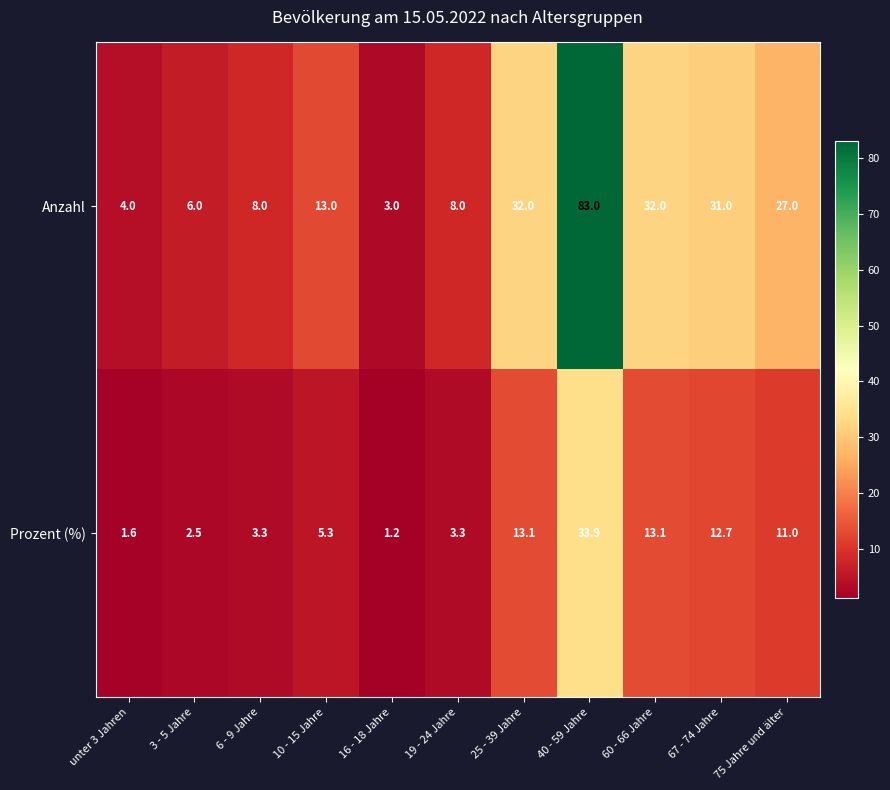

Reading right to left, list all the values displayed in this chart.

Anzahl: 75 Jahre und älter=27.0	67 - 74 Jahre=31.0	60 - 66 Jahre=32.0	40 - 59 Jahre=83.0	25 - 39 Jahre=32.0	19 - 24 Jahre=8.0	16 - 18 Jahre=3.0	10 - 15 Jahre=13.0	6 - 9 Jahre=8.0	3 - 5 Jahre=6.0	unter 3 Jahren=4.0
Prozent (%): 75 Jahre und älter=11.0	67 - 74 Jahre=12.7	60 - 66 Jahre=13.1	40 - 59 Jahre=33.9	25 - 39 Jahre=13.1	19 - 24 Jahre=3.3	16 - 18 Jahre=1.2	10 - 15 Jahre=5.3	6 - 9 Jahre=3.3	3 - 5 Jahre=2.5	unter 3 Jahren=1.6